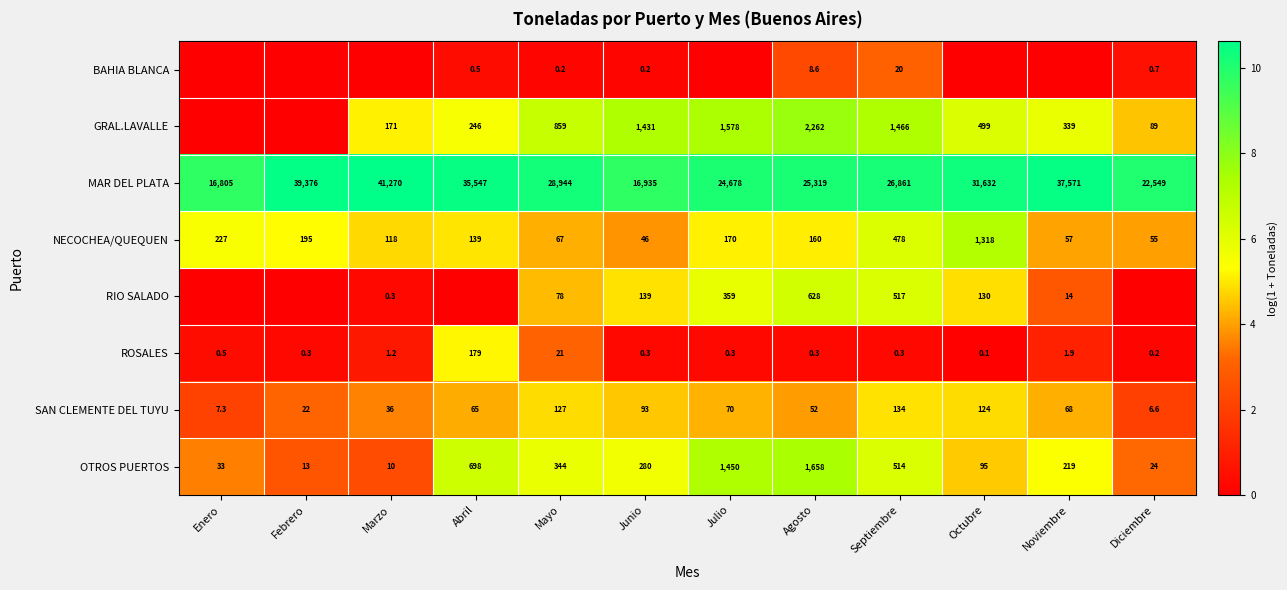

Is it true that MAR DEL PLATA equals 37571.0 at Noviembre?

True